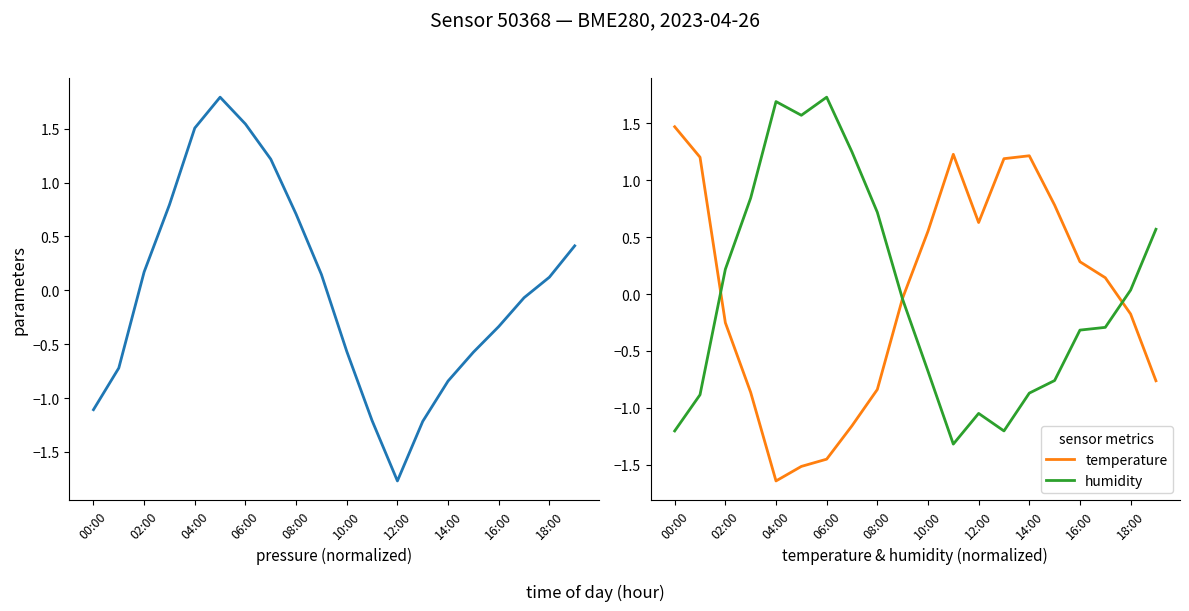

Where does the temperature series first go above 0?

00:00